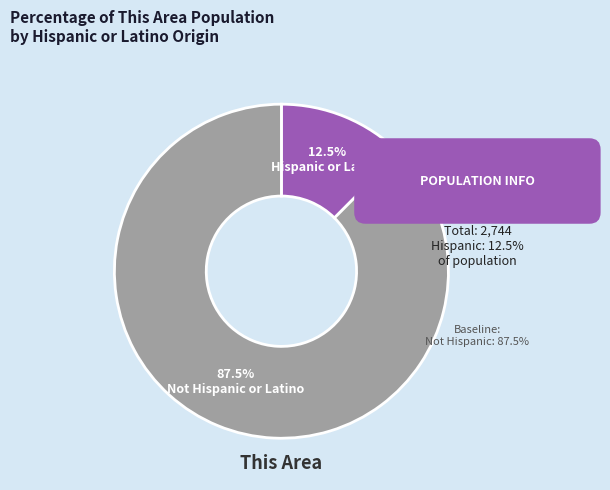

Between Not Hispanic or Latino and Hispanic or Latino, which is larger?

Not Hispanic or Latino